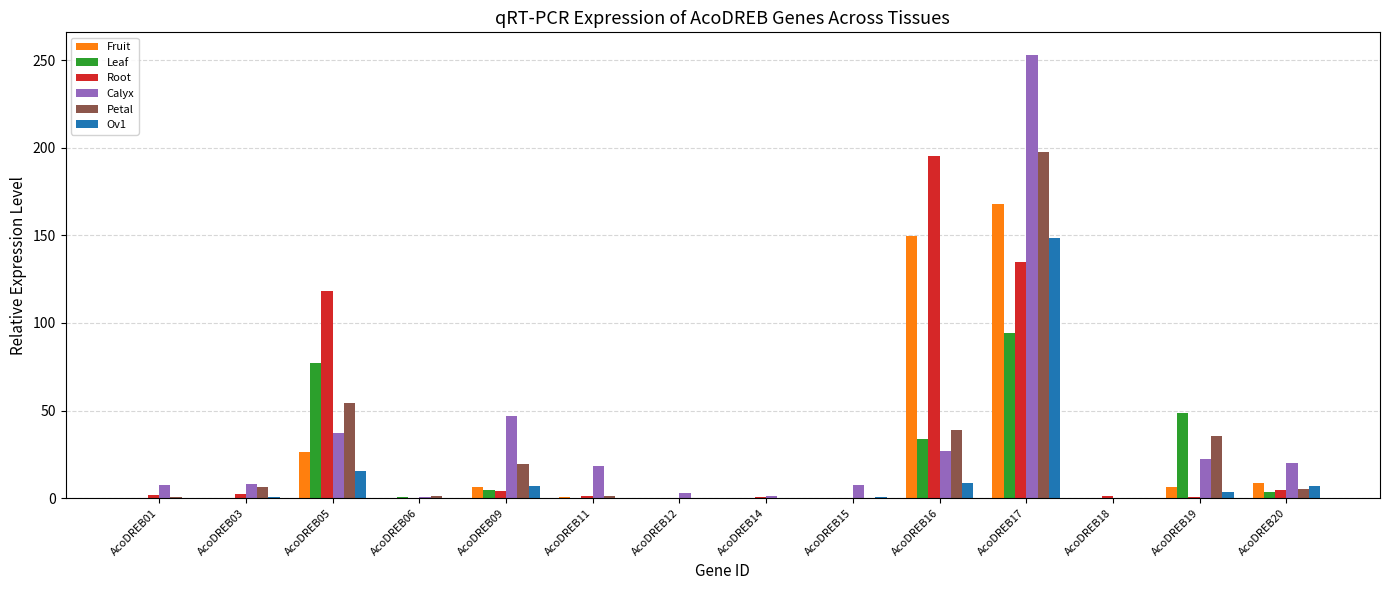

Between AcoDREB03 and AcoDREB09, which series saw the biggest shift?

Calyx